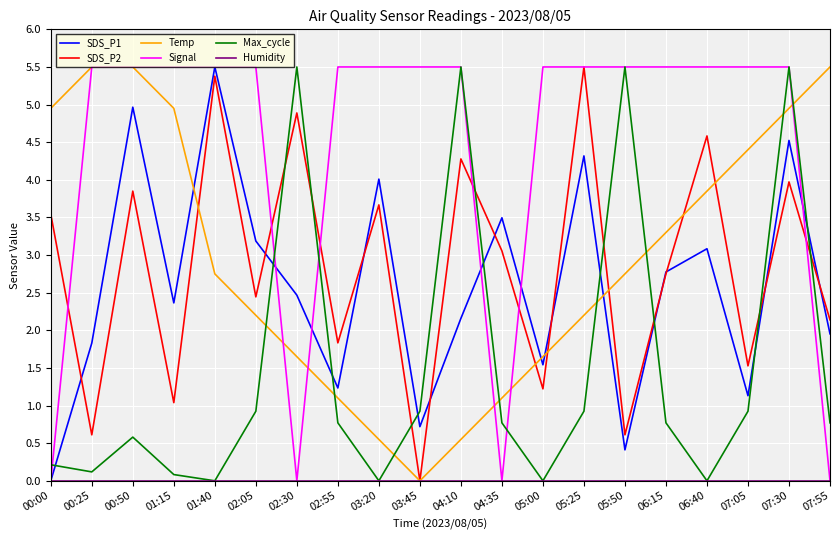

What is the highest value of the Temp series?

5.5